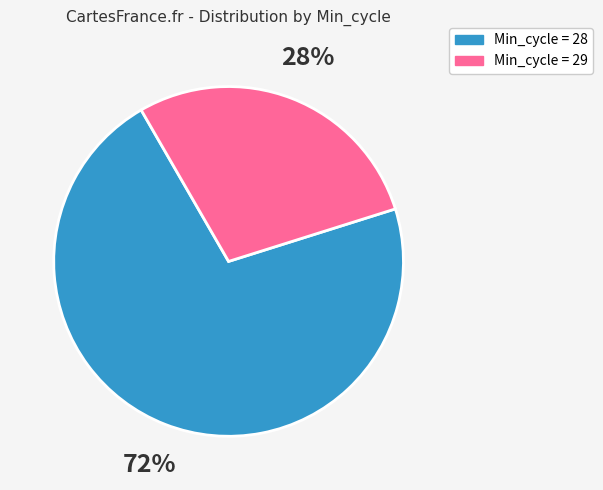

Is there any slice that represents more than half of the pie?

Yes